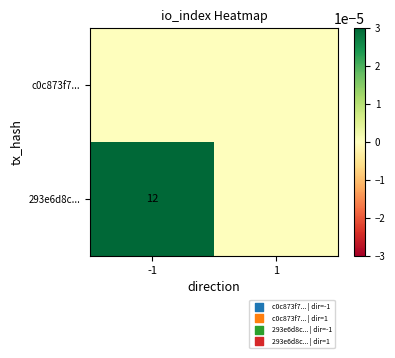

Is it true that 293e6d8c... equals 12 at -1?

True